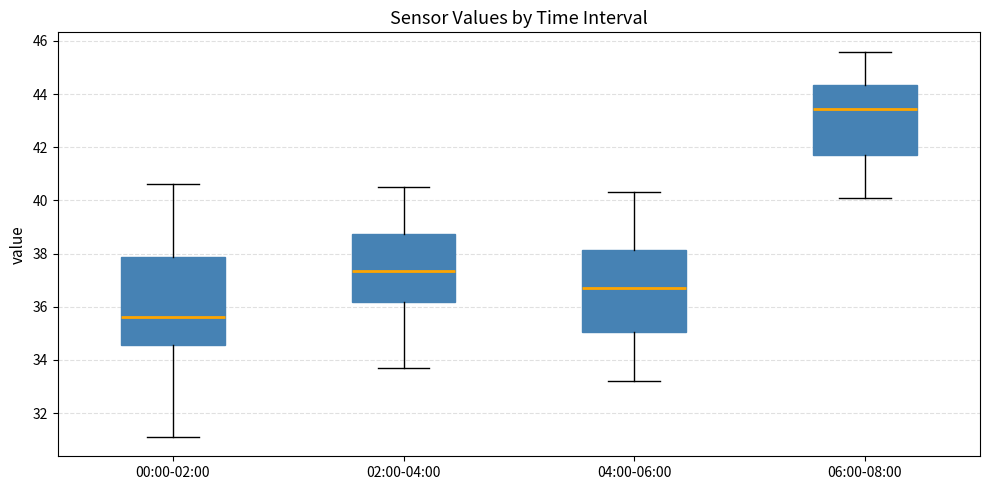

Reading left to right, read every box against the y-axis: the position of its median line, the range the box covers, and the ends of its whiskers. The values are not printed on the chart, so give them approximately, as read against the axis.

00:00-02:00: median 35.6, box 34.6 to 37.8, whiskers 31.2 to 40.6
02:00-04:00: median 37.4, box 36.2 to 38.8, whiskers 33.8 to 40.6
04:00-06:00: median 36.8, box 35.0 to 38.2, whiskers 33.2 to 40.4
06:00-08:00: median 43.4, box 41.8 to 44.4, whiskers 40.2 to 45.6